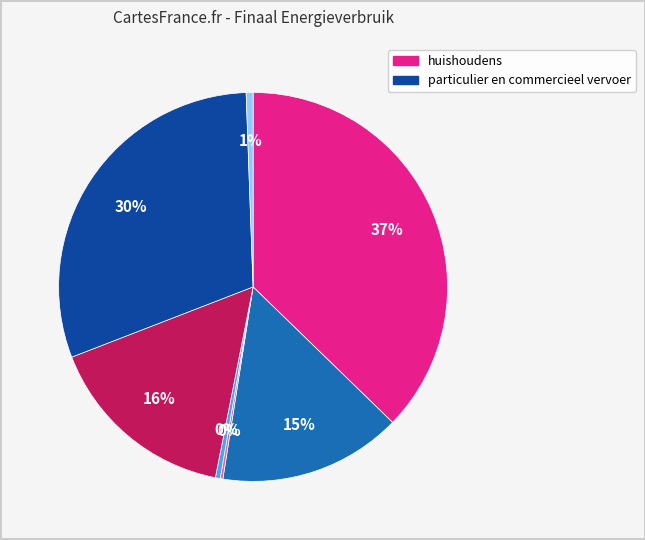

Is there a majority slice in this chart?

No